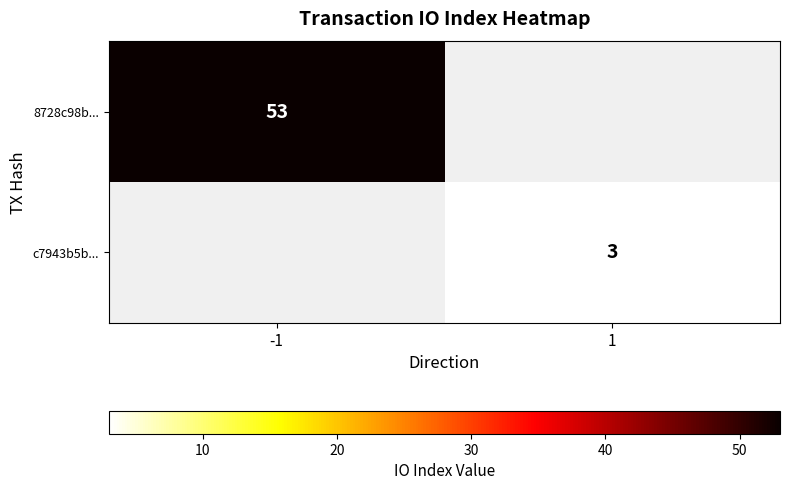

Is it true that 8728c98b... equals 93 at -1?

False